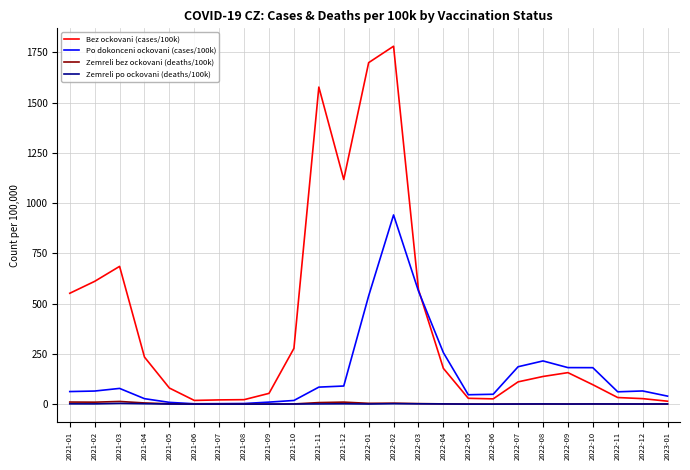

Read the Po dokonceni ockovani (cases/100k) value at 2021-05.

8.8